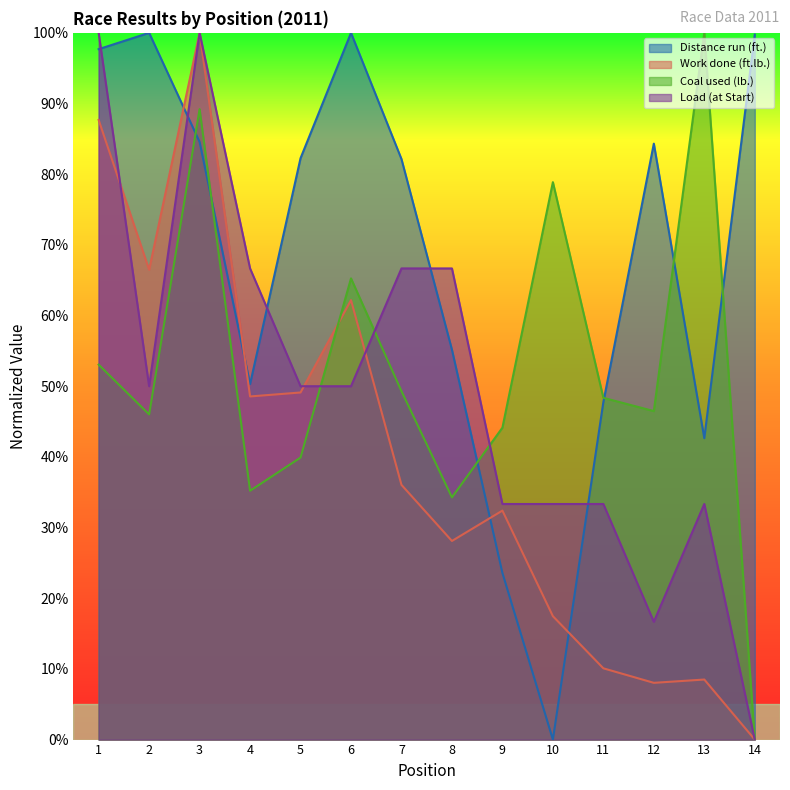

How many values in the Work done (ft.lb.) series exceed 36?

7